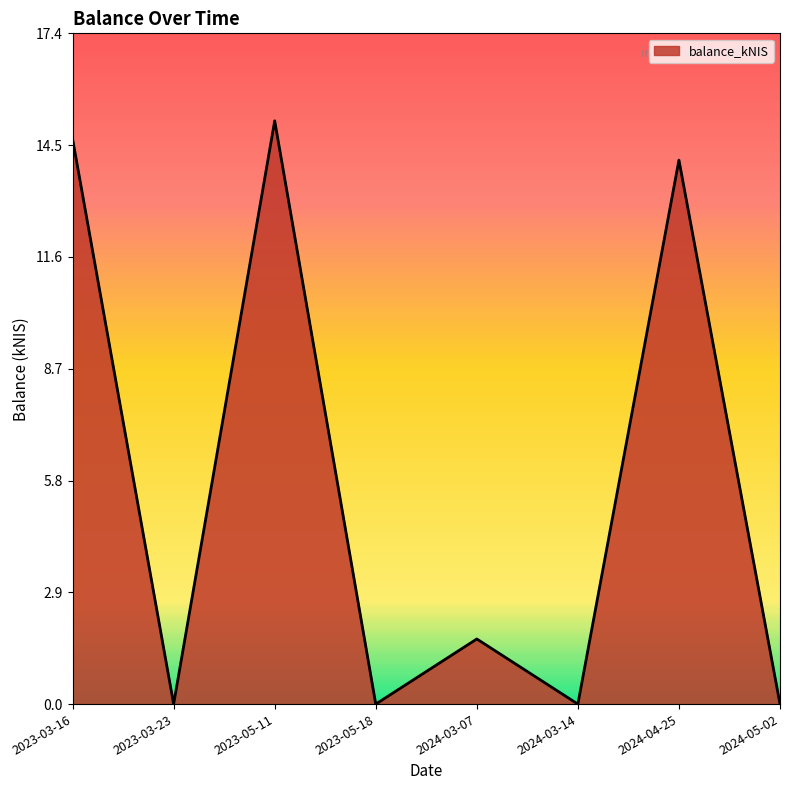

What is the difference between the second highest and second lowest values?

14.7